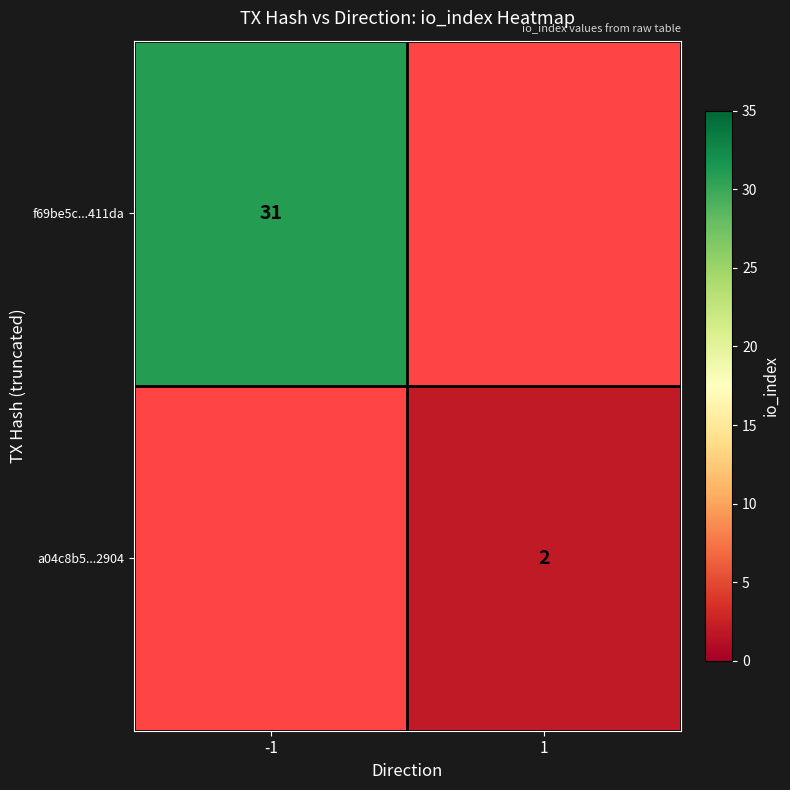

Is the value of a04c8b5...2904 at 1 greater than the value of f69be5c...411da at -1?

No